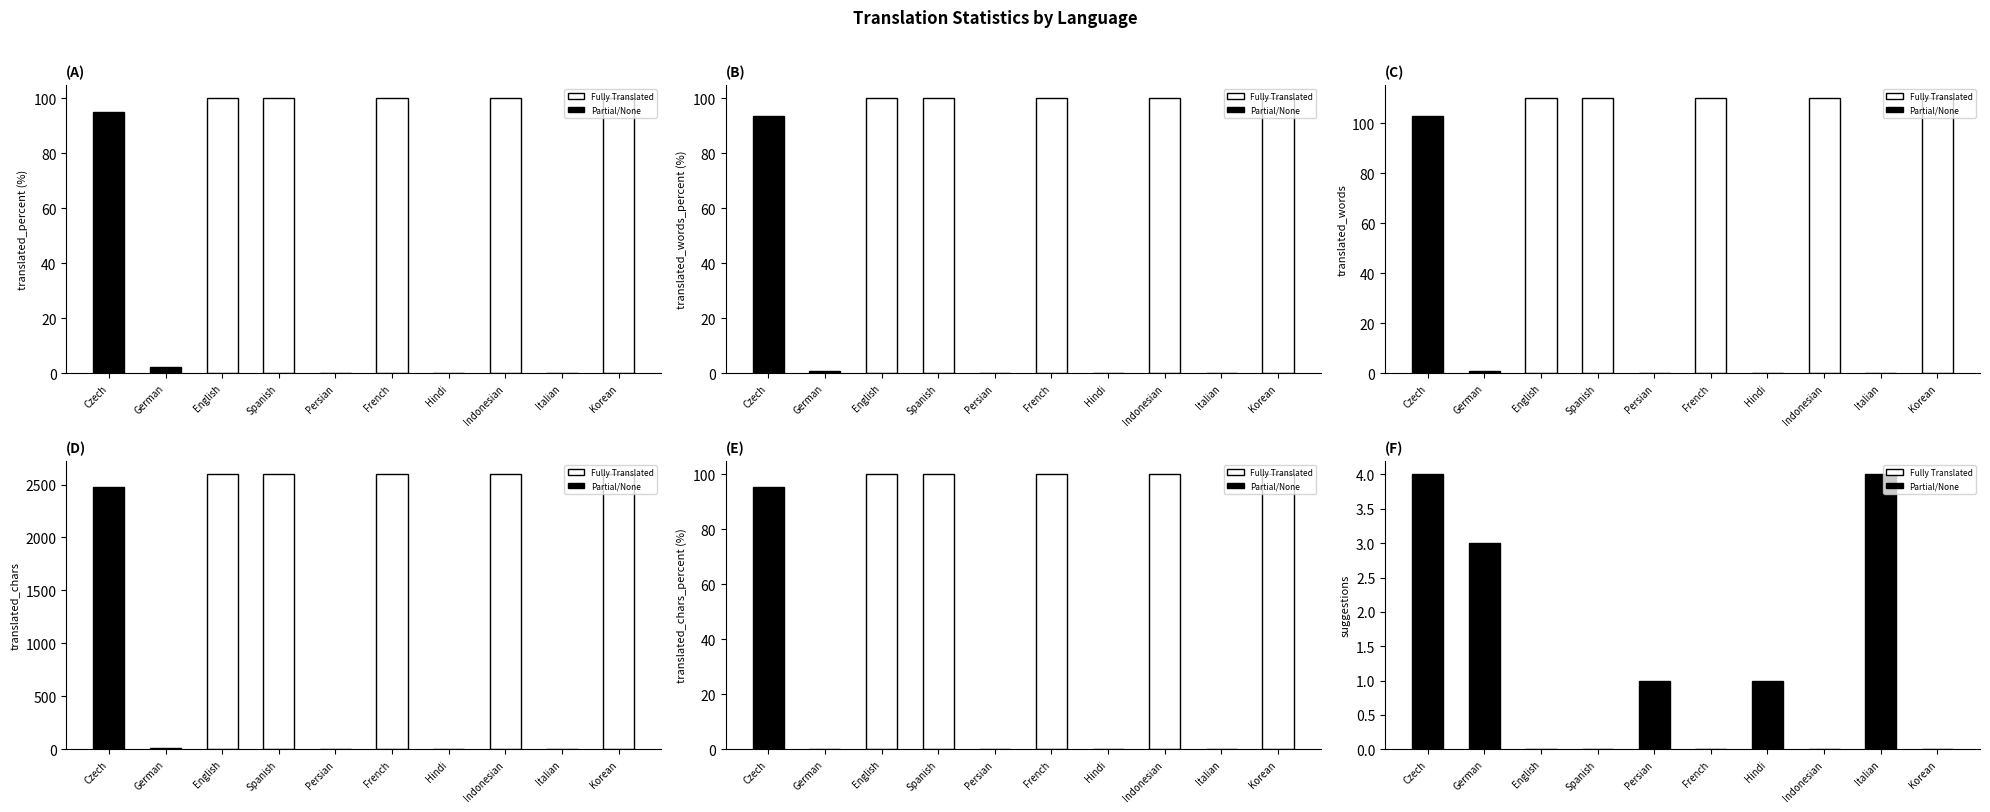

What is the total value across all series at English?

3005.0